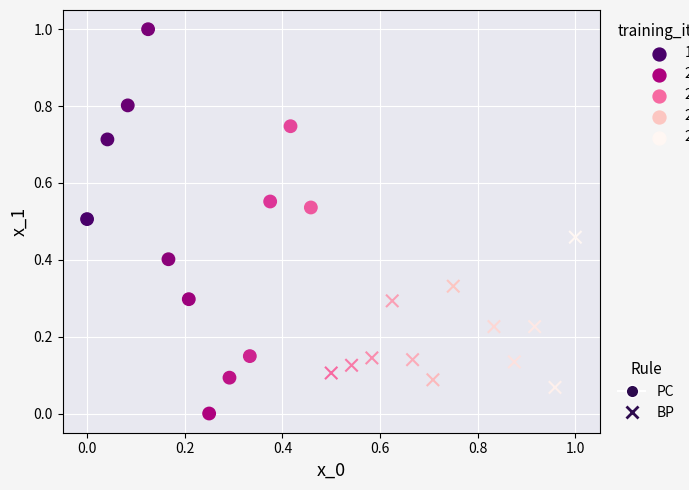

Which series has the largest Y range (max minus min)?

PC